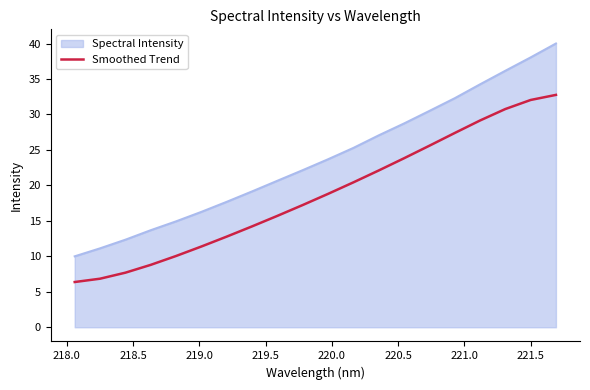

What is the highest value of the Smoothed Trend series?

32.8